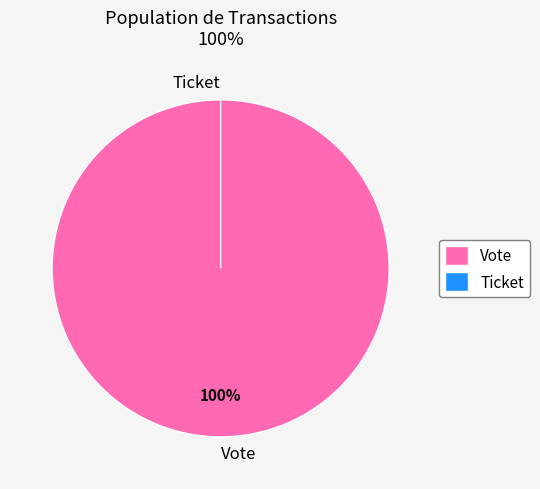

What percentage is NOT represented by Ticket?

100.0%